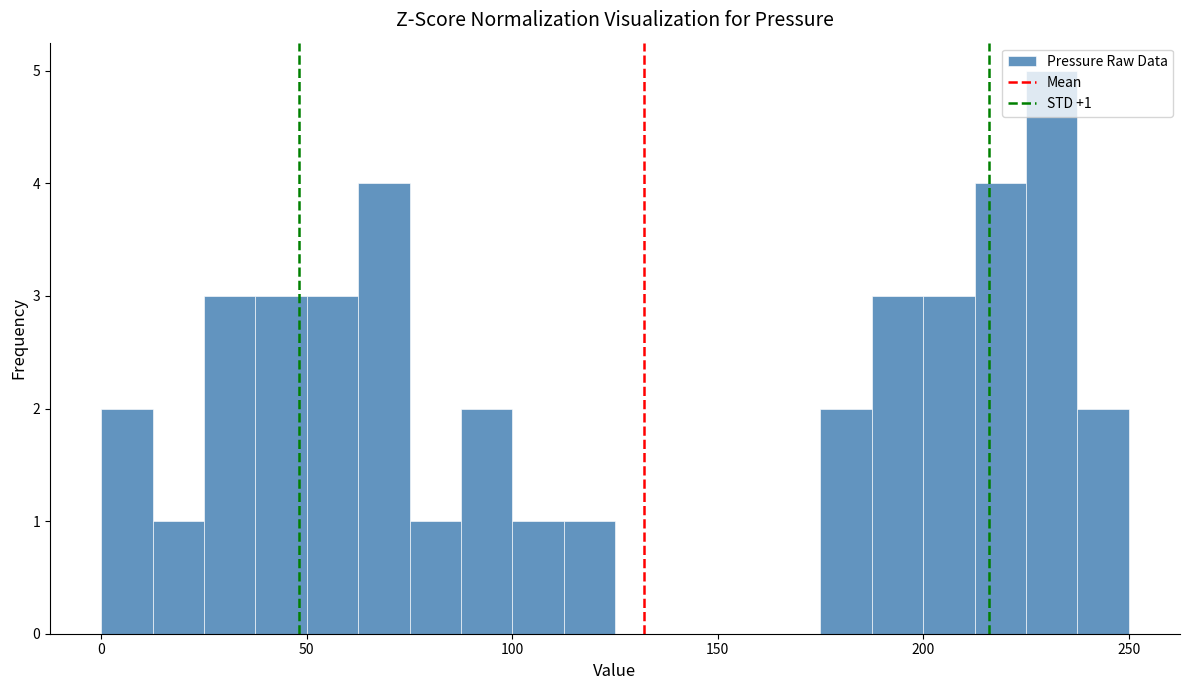

Around what value on the x-axis is the tallest bar? Give the approximate position of its centre, as read against the axis.

230